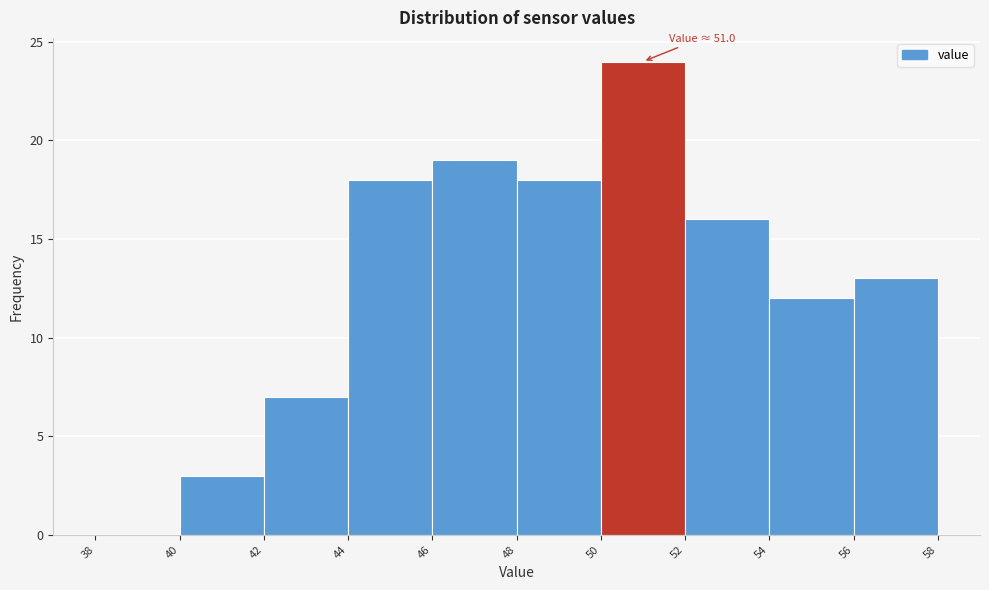

Over which range of the x-axis is the bar tallest?

50 to 52